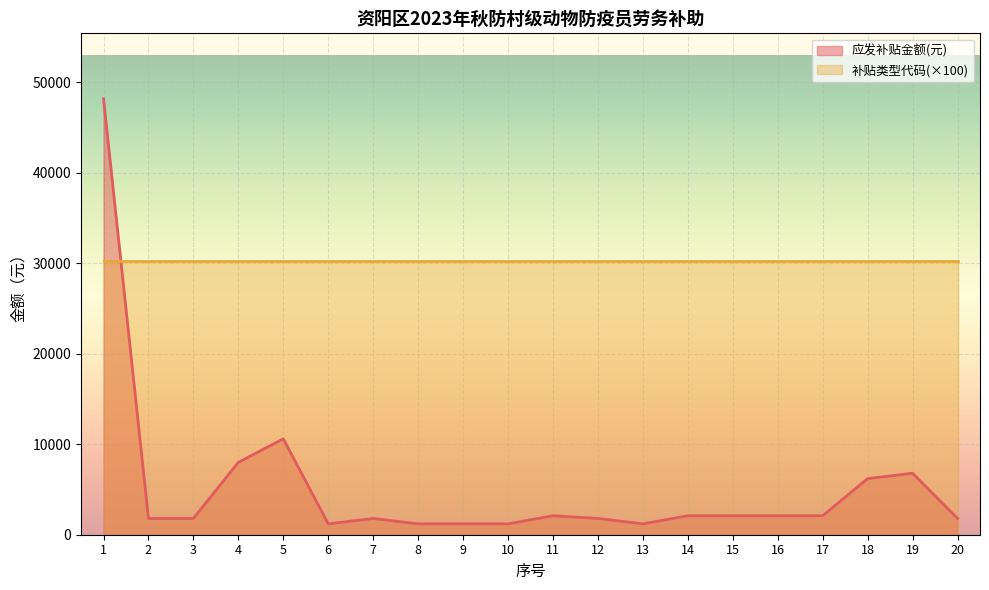

At which label does the data first exceed 2100?

1